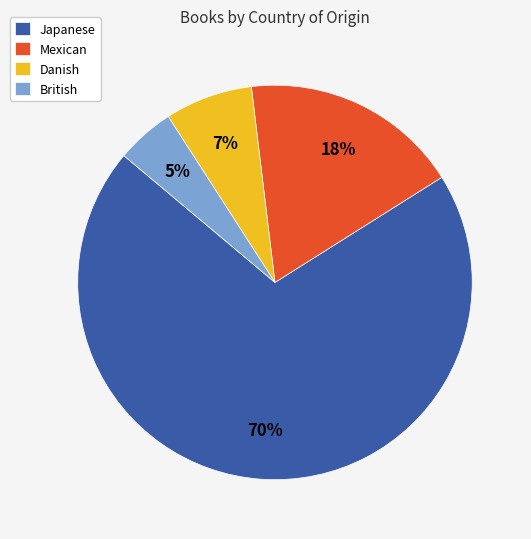

The Japanese slice represents 60% of the pie. True or false?

False